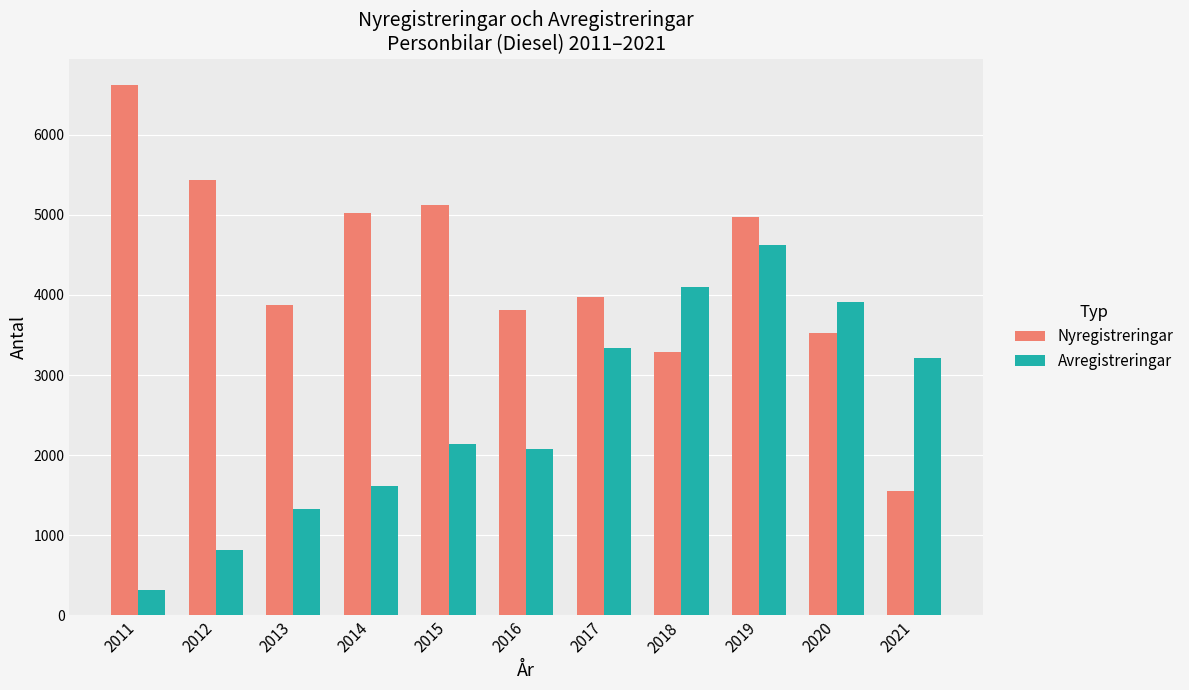

Reading left to right, transcribe all the data shown in this chart.

Nyregistreringar: 6618	5435	3873	5021	5119	3810	3971	3288	4971	3525	1548
Avregistreringar: 316	815	1331	1609	2139	2076	3337	4095	4621	3910	3208